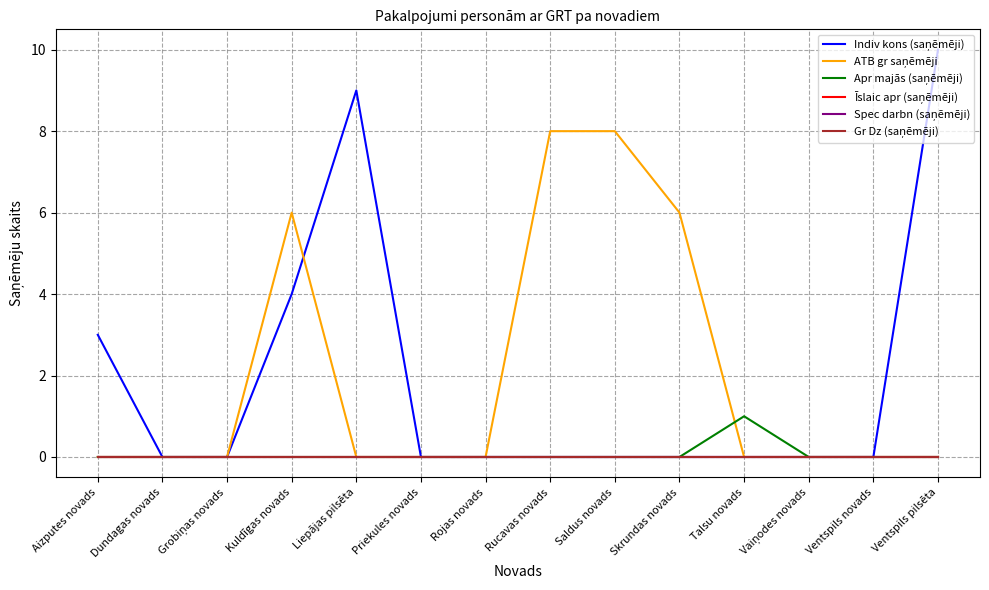

Does the chart display data point markers on the line(s)?

No